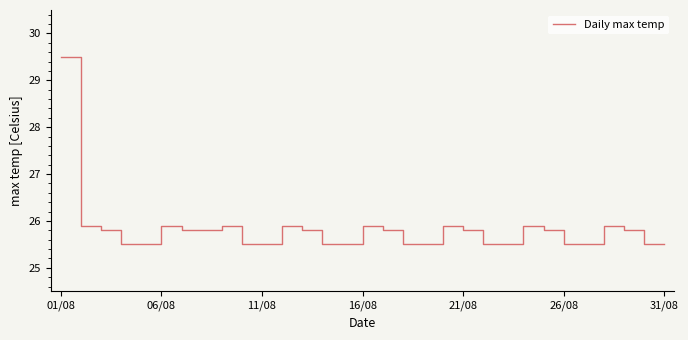

What is the minimum value shown in the chart?

25.5